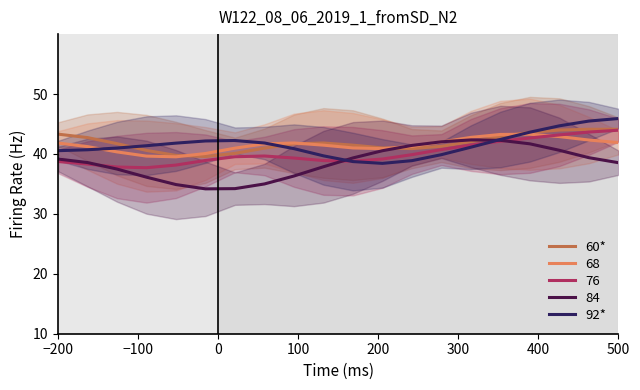

The value of 68 at −200 is 17.4. True or false?

False